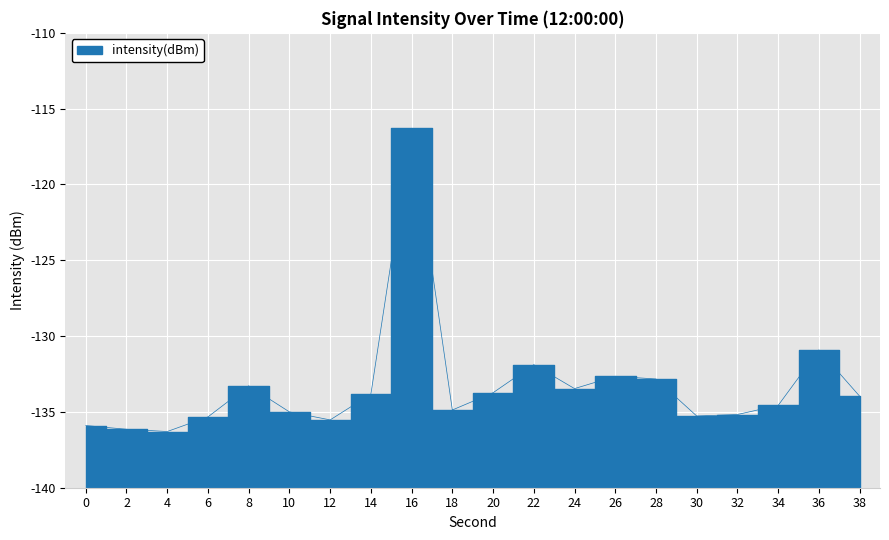

What is the average value?

-133.3